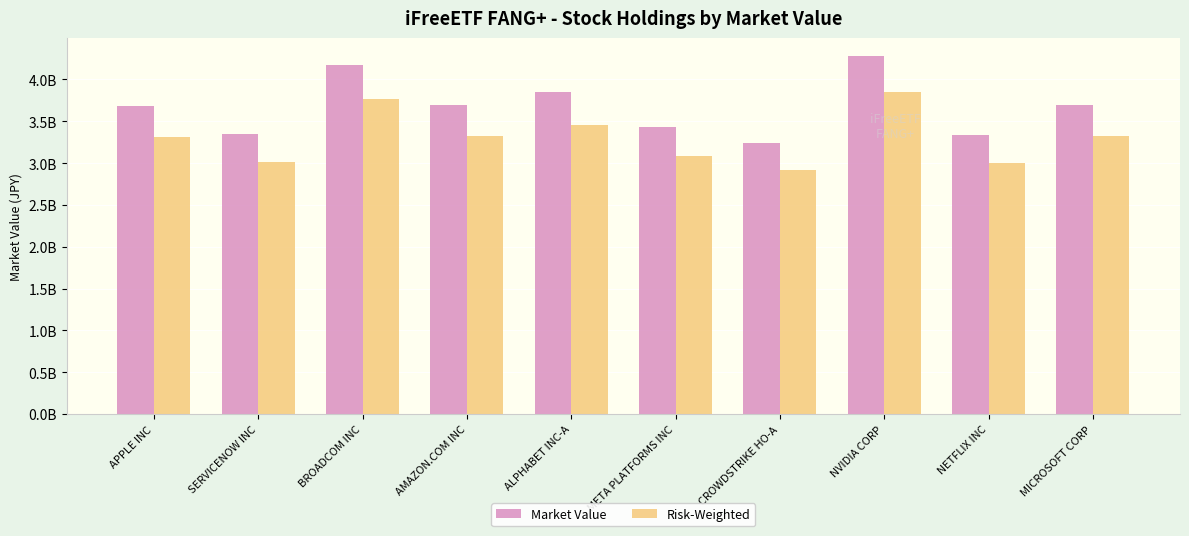

Reading left to right, transcribe all the data shown in this chart.

Market Value: APPLE INC=3679346270.4	SERVICENOW INC=3349335950.0	BROADCOM INC=4178606622.6	AMAZON.COM INC=3689689058.6	ALPHABET INC-A=3846074915.9	META PLATFORMS INC=3433347691.1	CROWDSTRIKE HO-A=3241218945.1	NVIDIA CORP=4283132347.2	NETFLIX INC=3340449028.8	MICROSOFT CORP=3696873189.4
Risk-Weighted: APPLE INC=3311411643.3	SERVICENOW INC=3014402355.0	BROADCOM INC=3760745960.4	AMAZON.COM INC=3320720152.7	ALPHABET INC-A=3461467424.3	META PLATFORMS INC=3090012922.0	CROWDSTRIKE HO-A=2917097050.6	NVIDIA CORP=3854819112.5	NETFLIX INC=3006404125.9	MICROSOFT CORP=3327185870.4